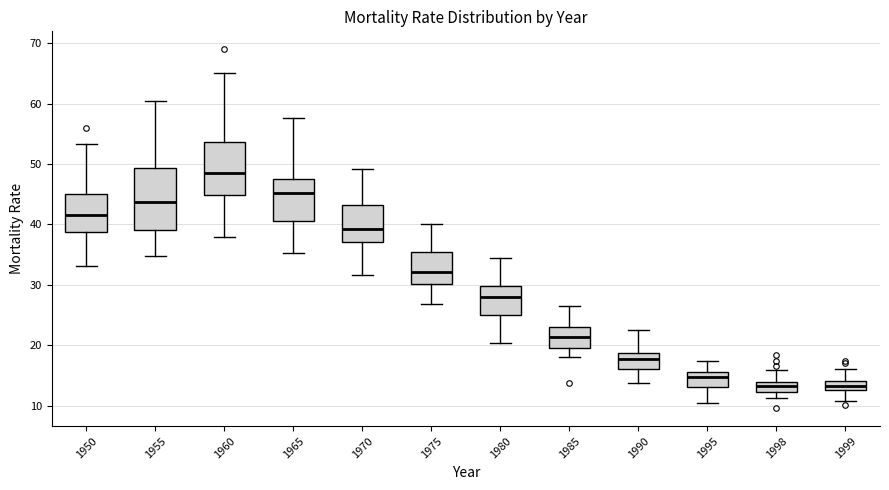

Where is the upper edge of the box at x = 1985 on the y-axis? The values are not printed on the chart, so give them approximately, as read against the axis.

23